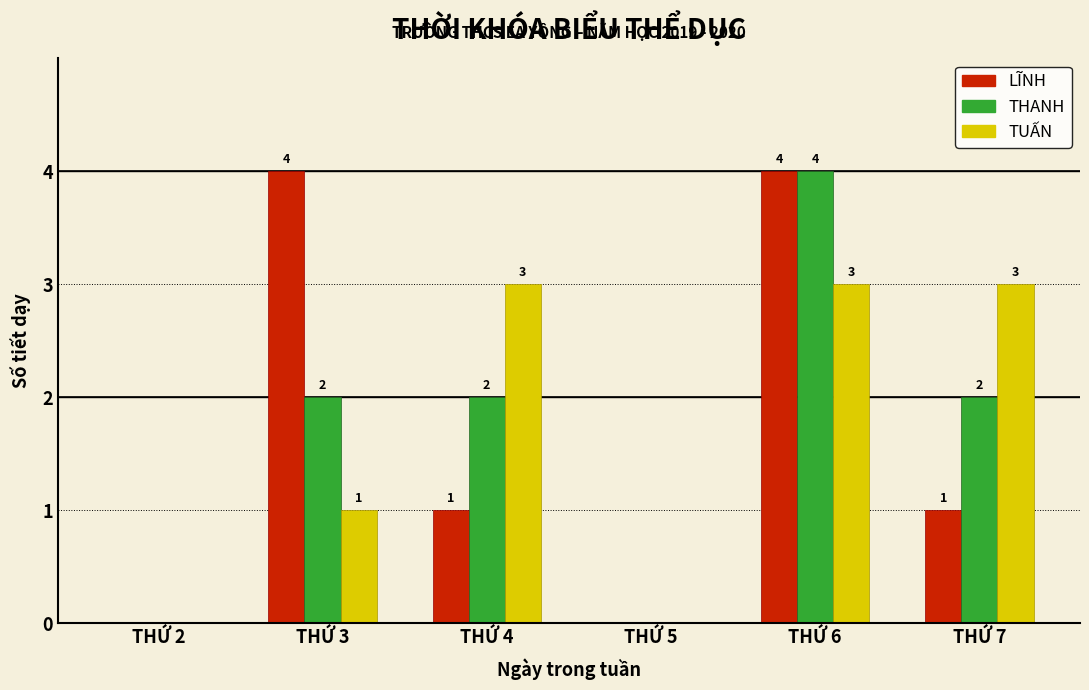

Reading left to right, transcribe all the data shown in this chart.

LĨNH: THỨ 2=0	THỨ 3=4	THỨ 4=1	THỨ 5=0	THỨ 6=4	THỨ 7=1
THANH: THỨ 2=0	THỨ 3=2	THỨ 4=2	THỨ 5=0	THỨ 6=4	THỨ 7=2
TUẤN: THỨ 2=0	THỨ 3=1	THỨ 4=3	THỨ 5=0	THỨ 6=3	THỨ 7=3